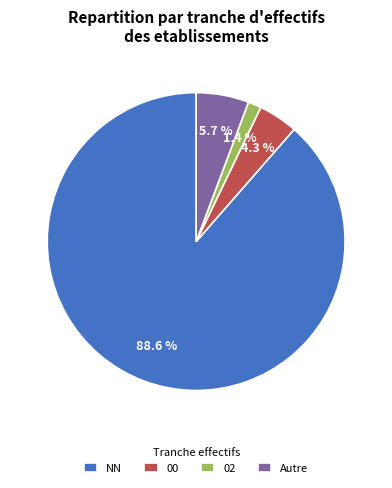

To the nearest percent, what portion does 02 represent?

1%